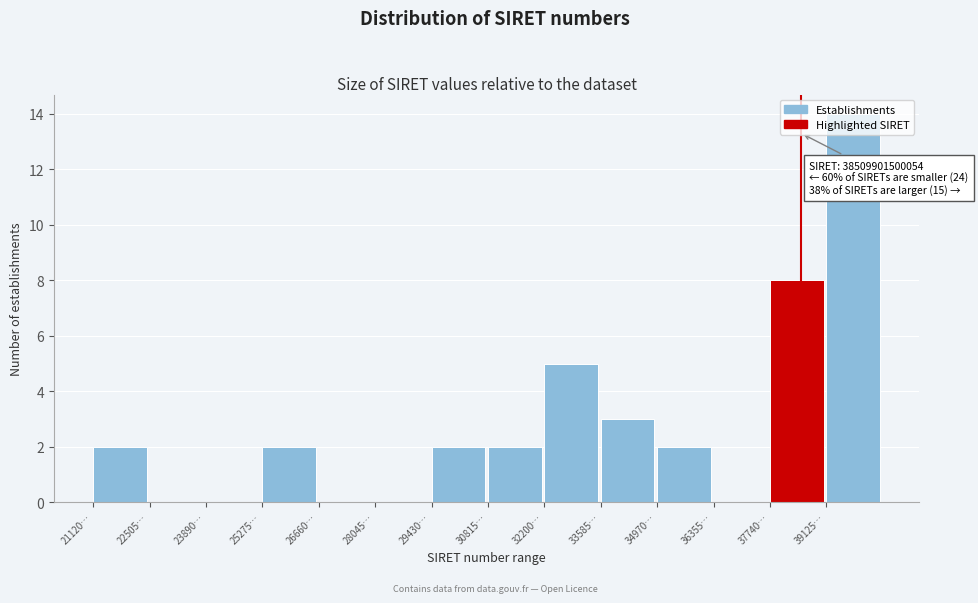

What is the sum of all values?

40